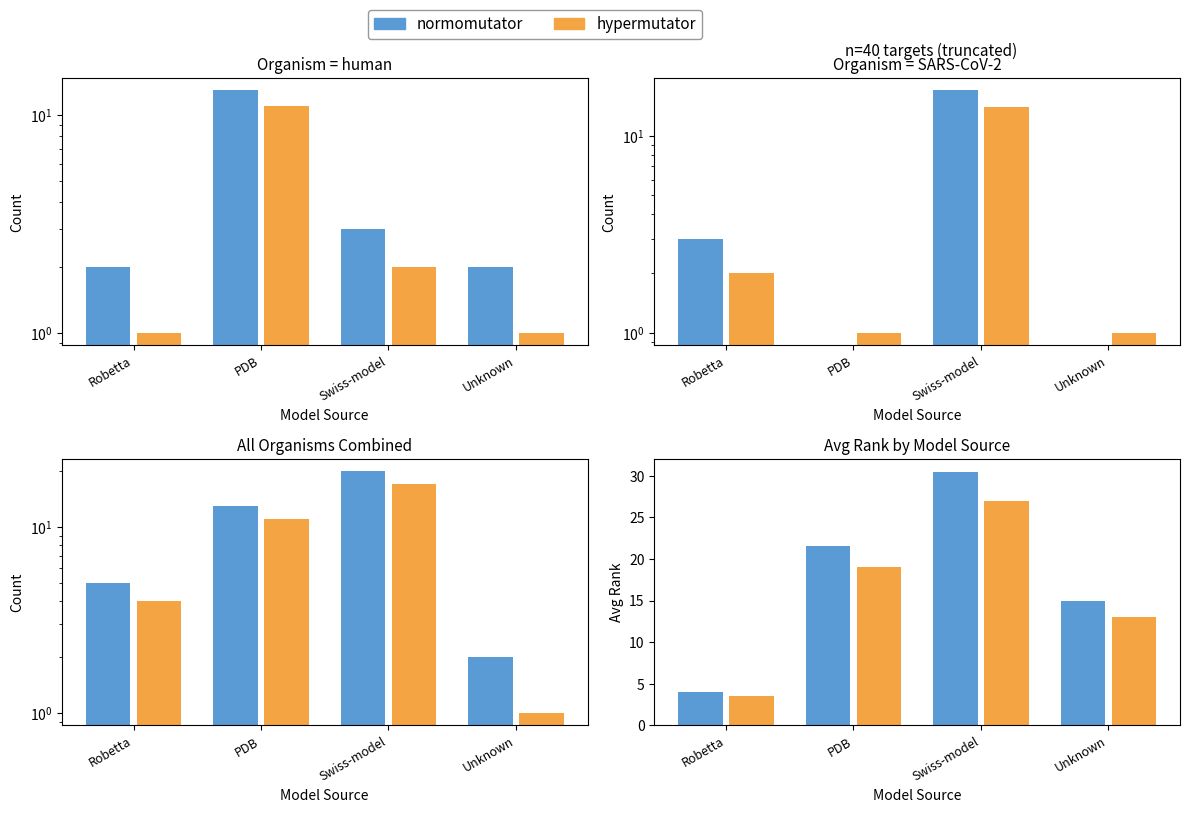

At which label does normomutator reach its minimum?

Robetta